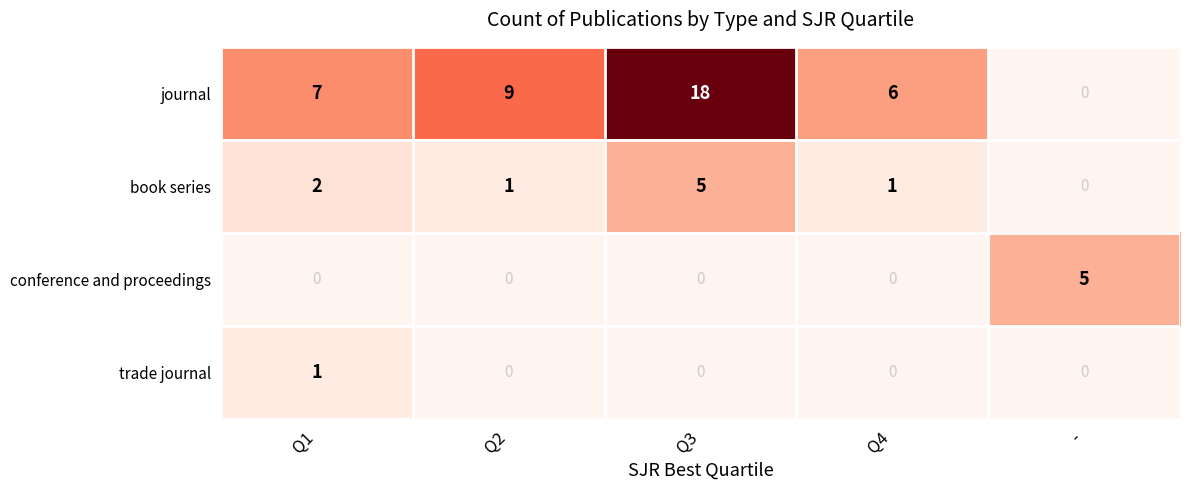

At how many categories does at least one series exceed 14?

1